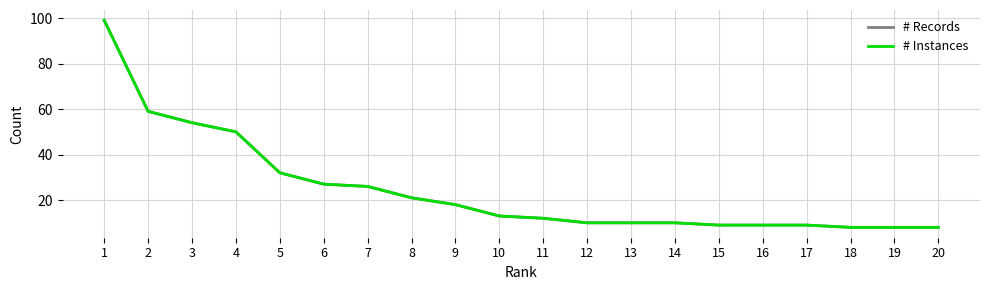

Is it true that # Instances equals 99 at 1?

True